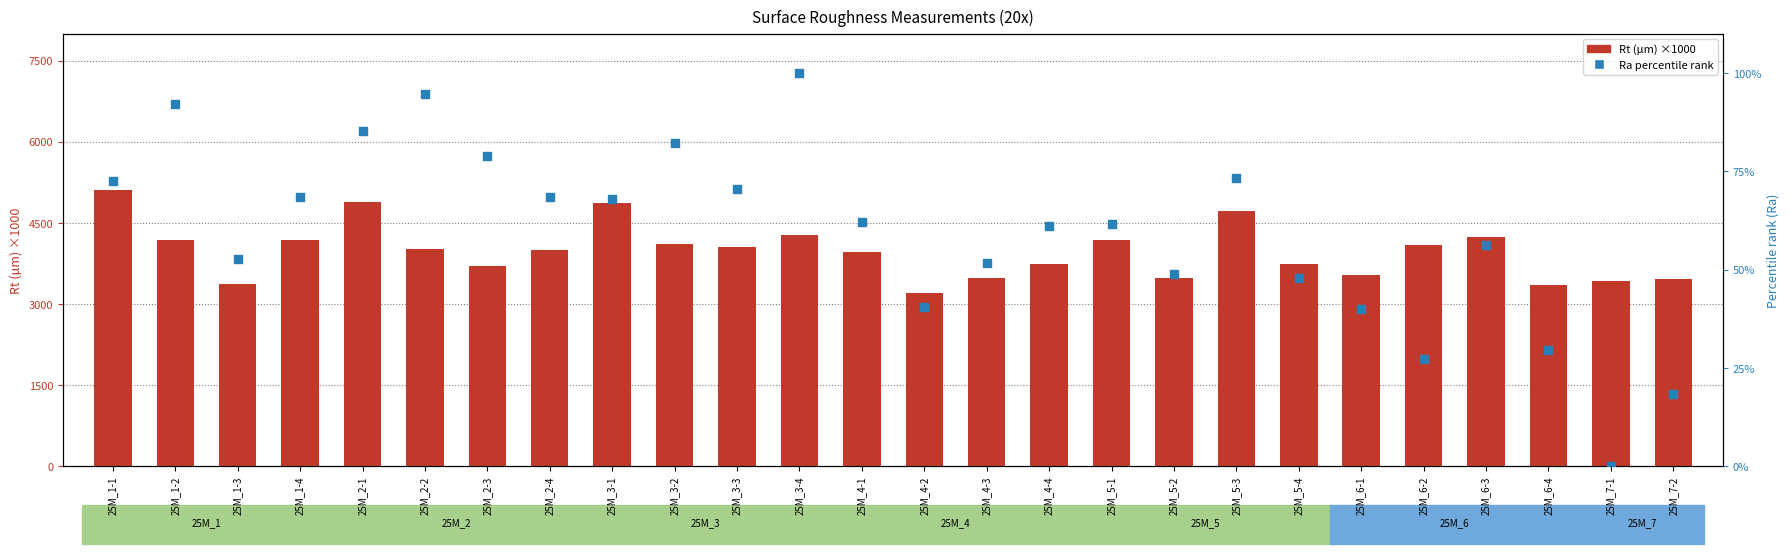

What are all the series names shown in the legend?

Rt (µm) ×1000, Ra percentile rank